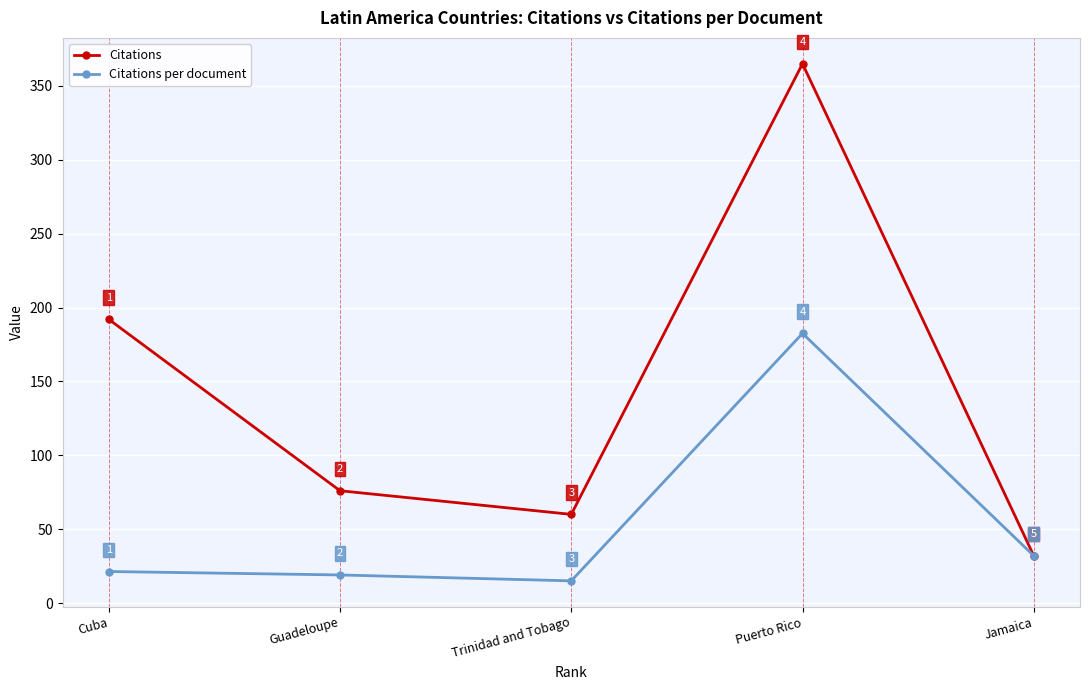

What is the average value of the Citations per document series?

54.0